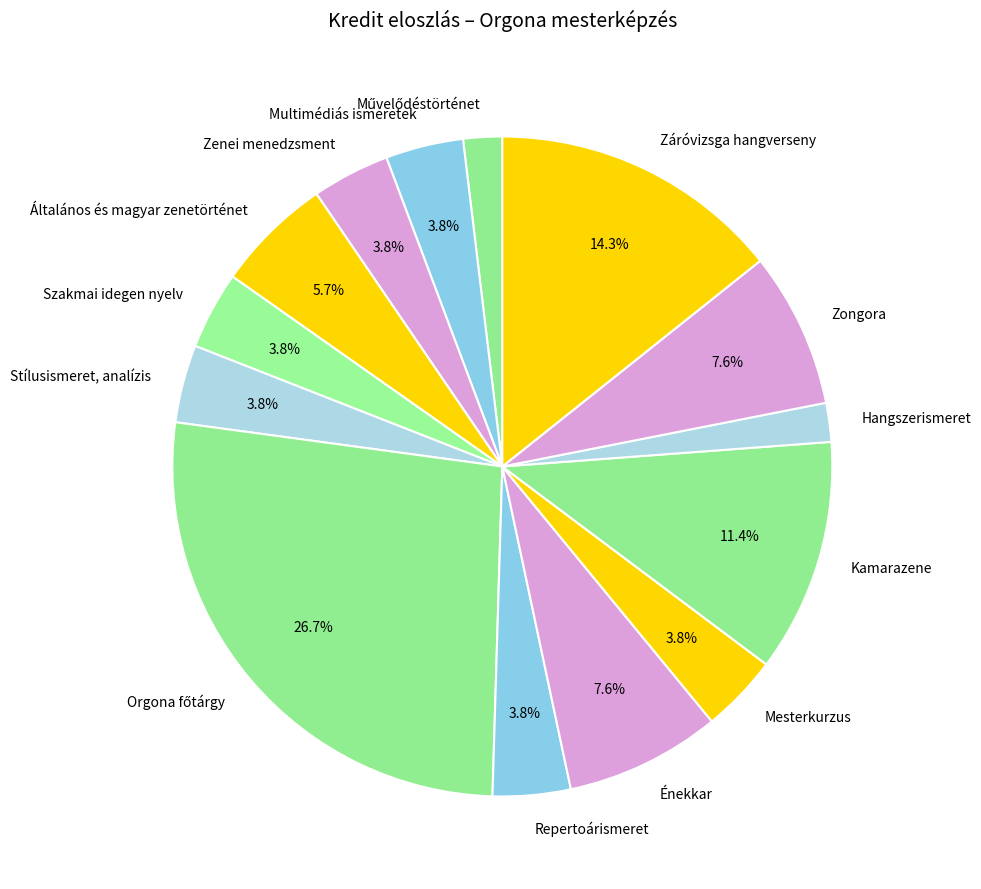

Is there any slice that represents more than half of the pie?

No